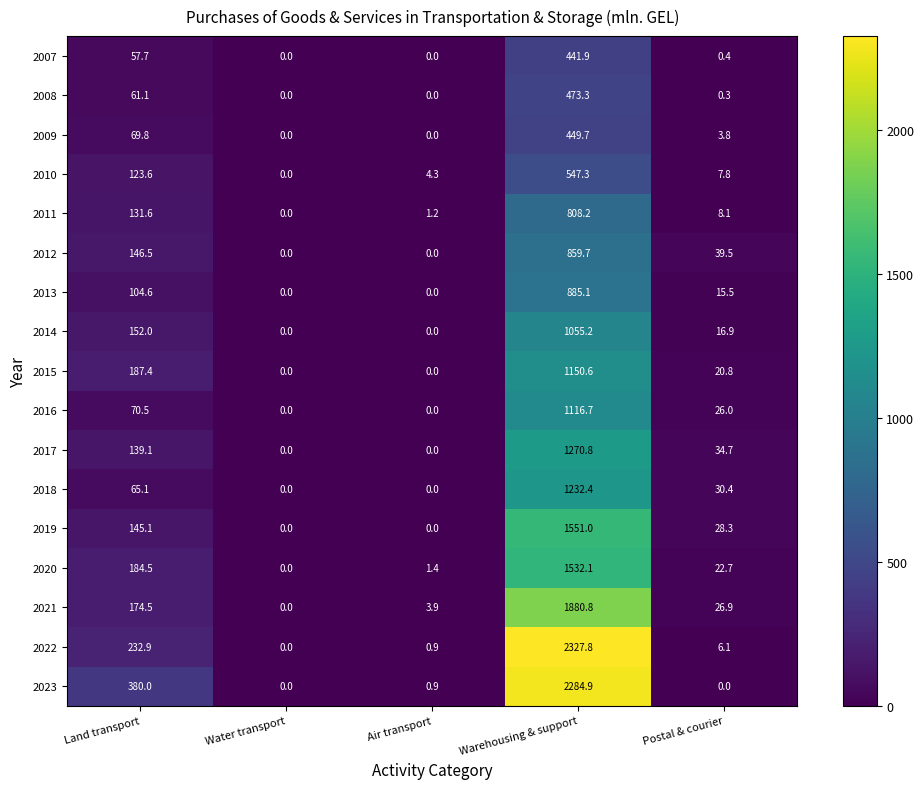

What is the highest value of the 2018 series?

1232.4